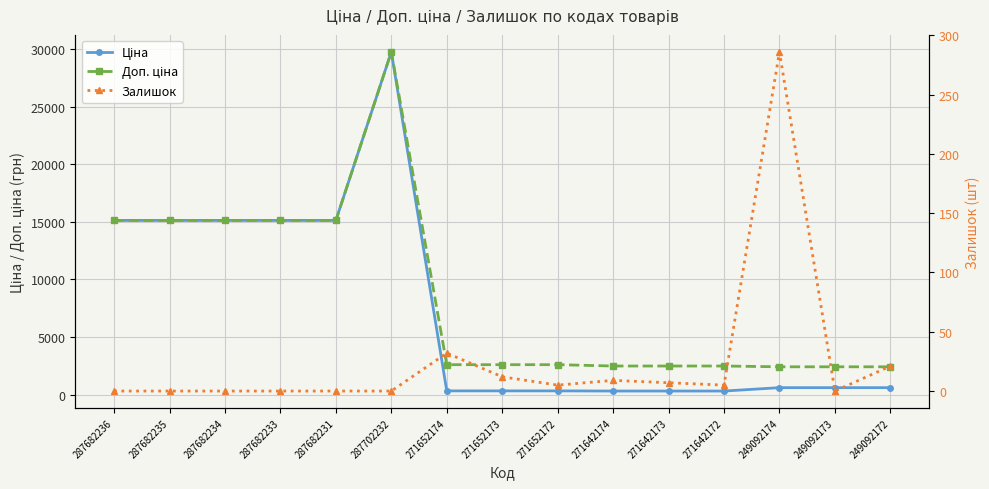

What is the sum of the Доп. ціна values at 271652172 and 271652174?

5196.6